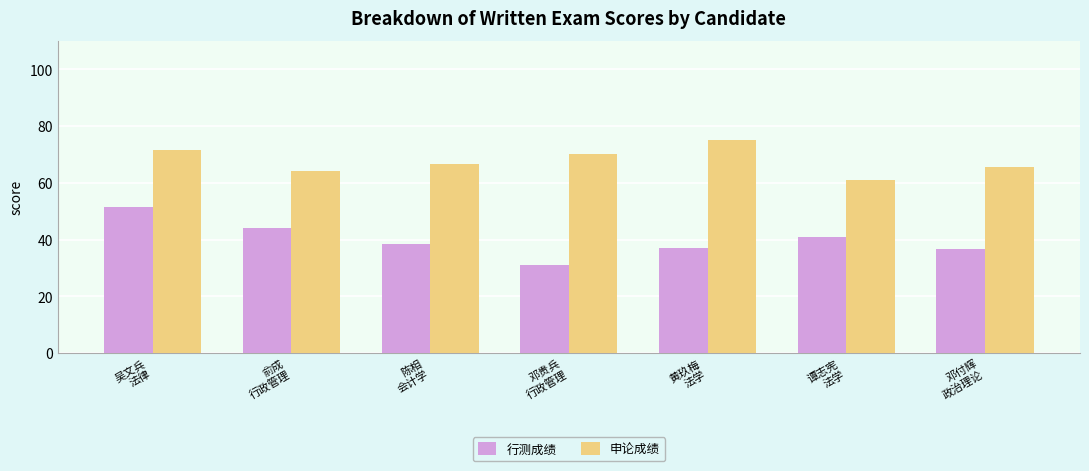

Rank the series by their maximum value, from highest to lowest.

申论成绩, 行测成绩